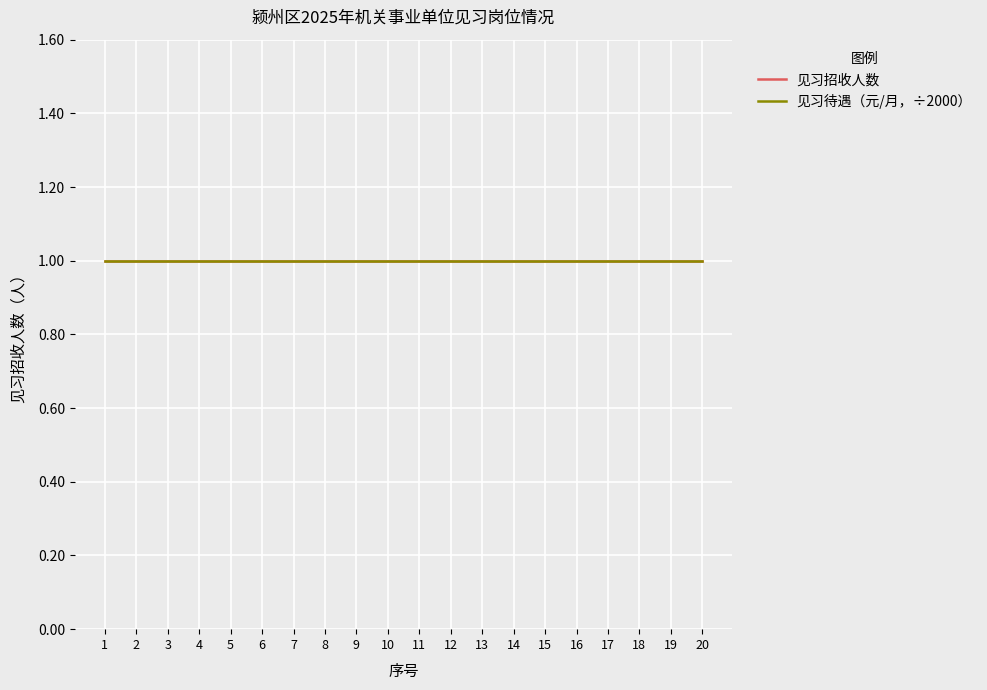

What is the value of the 见习待遇（元/月） point at the 17th from the left?

2000